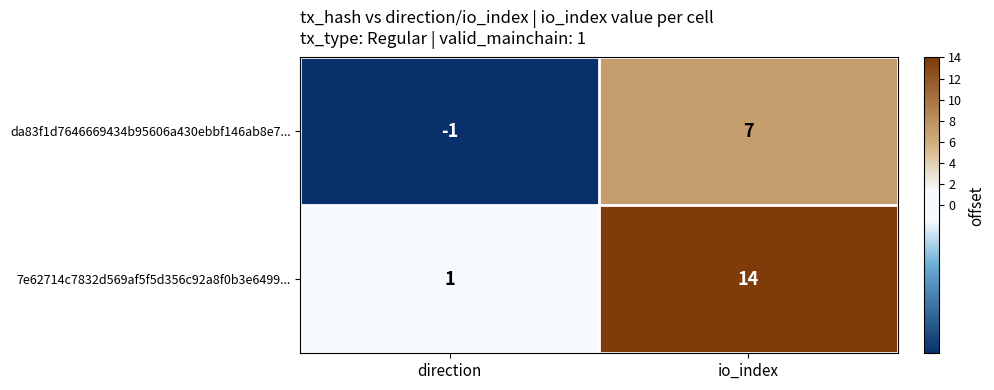

Reading left to right, transcribe all the data shown in this chart.

da83f1d7646669434b95606a430ebbf146ab8e7...: -1	7
7e62714c7832d569af5f5d356c92a8f0b3e6499...: 1	14